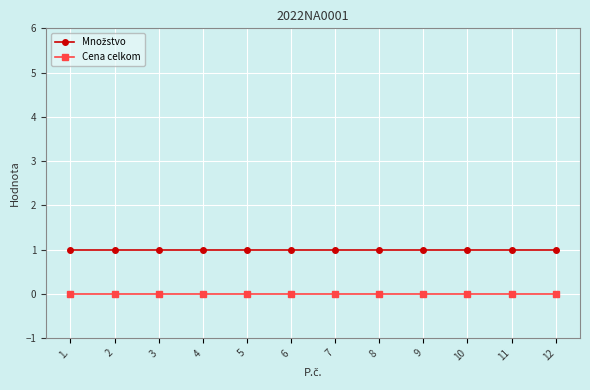

What is the label of the 1st point from the left?

1.